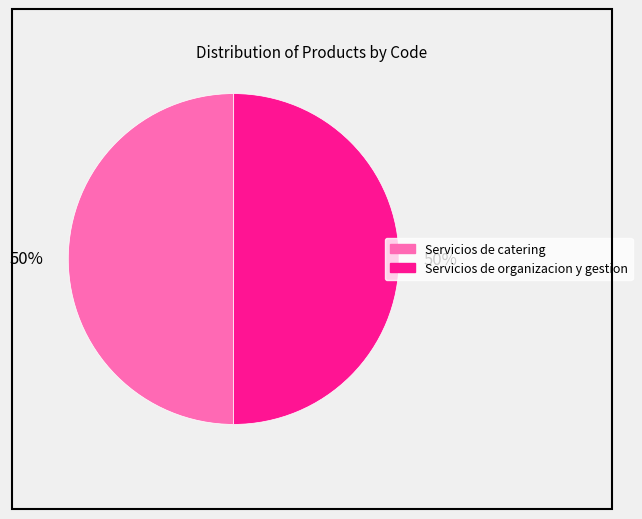

True or false: Servicios de catering accounts for 50% of the total.

True